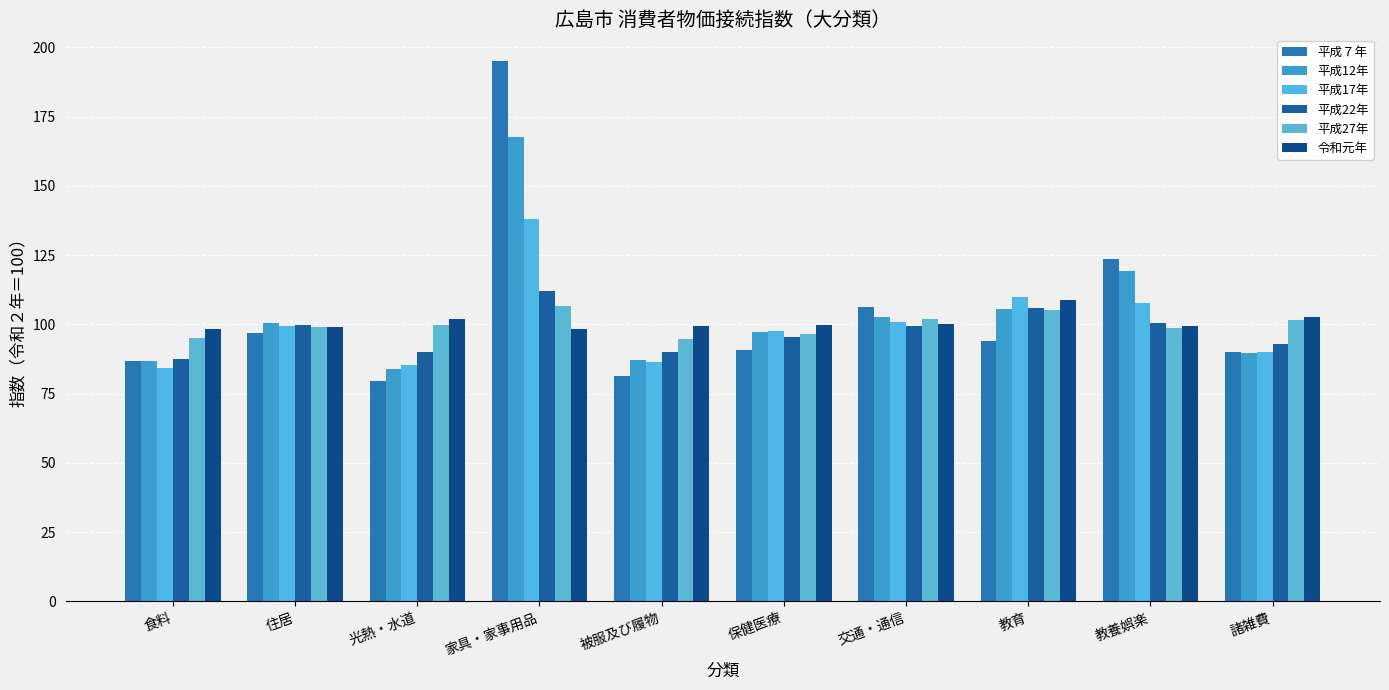

Reading left to right, list all the values displayed in this chart.

平成７年: 86.8	96.8	79.5	195.0	81.5	90.8	106.4	94.0	123.7	90.0
平成12年: 86.7	100.6	83.9	167.7	87.3	97.3	102.8	105.4	119.3	89.6
平成17年: 84.3	99.5	85.4	137.9	86.5	97.7	100.7	109.8	107.8	90.0
平成22年: 87.4	99.8	90.0	112.1	89.9	95.5	99.4	106.0	100.6	92.8
平成27年: 95.2	99.1	99.8	106.7	94.8	96.4	101.9	105.2	98.7	101.6
令和元年: 98.5	99.1	101.9	98.3	99.4	99.8	100.0	108.8	99.6	102.5